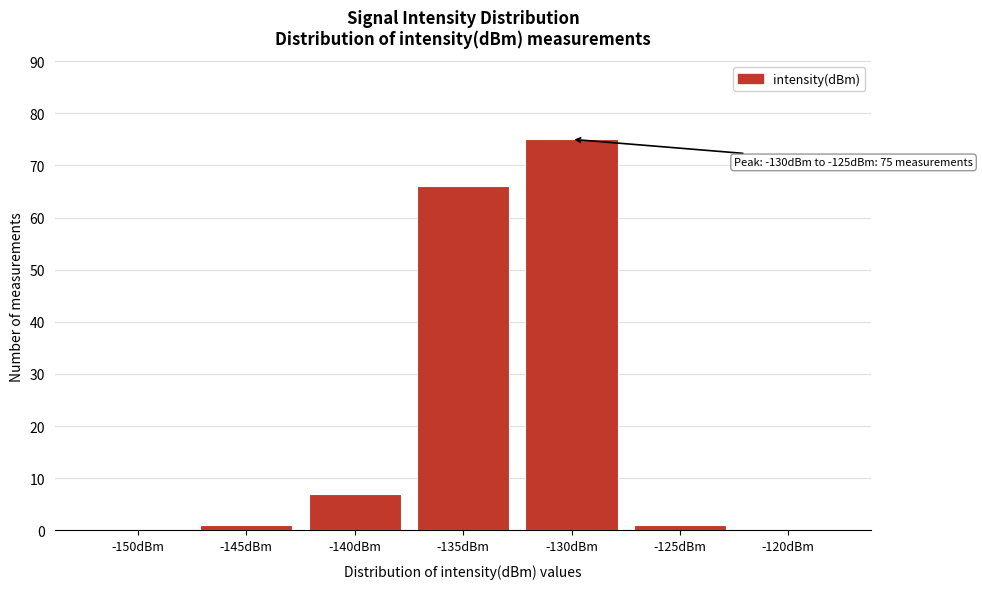

Reading left to right, transcribe all the data shown in this chart.

-150dBm=0	-145dBm=1	-140dBm=7	-135dBm=66	-130dBm=75	-125dBm=1	-120dBm=0